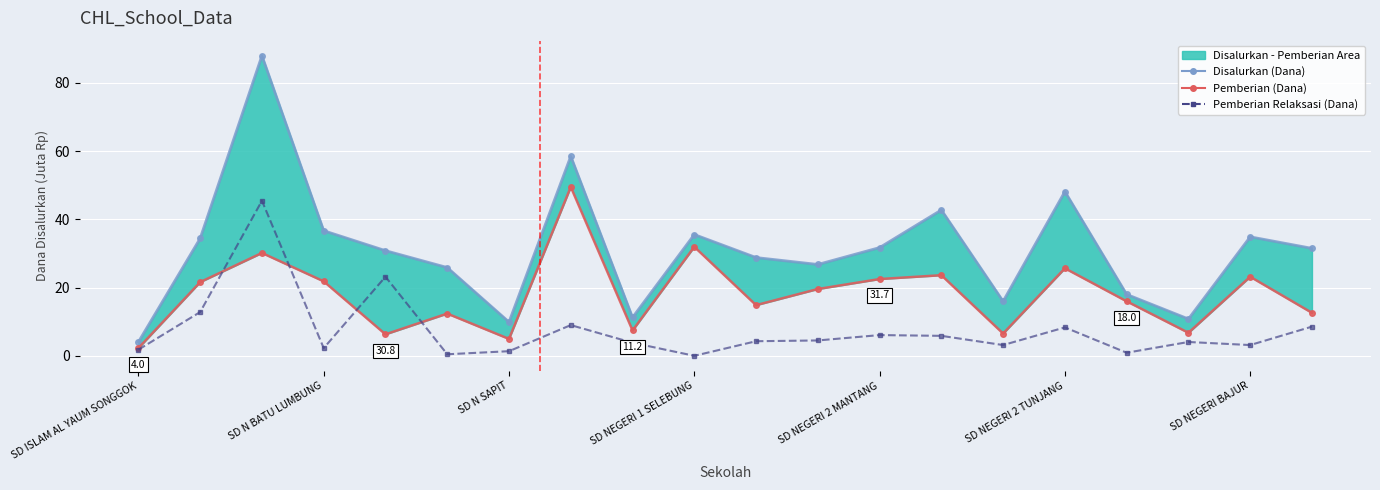

What is the value of the Pemberian Relaksasi (Dana) point at the 13th from the left?

6.1